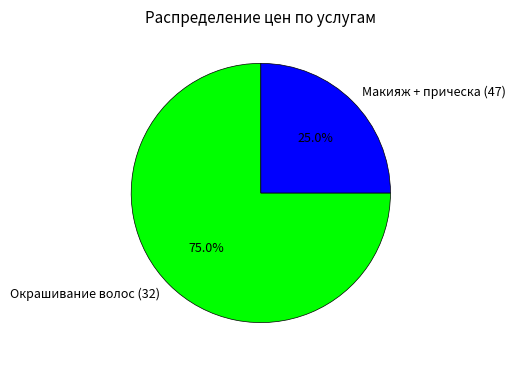

The Окрашивание волос (32) slice represents 75% of the pie. True or false?

True